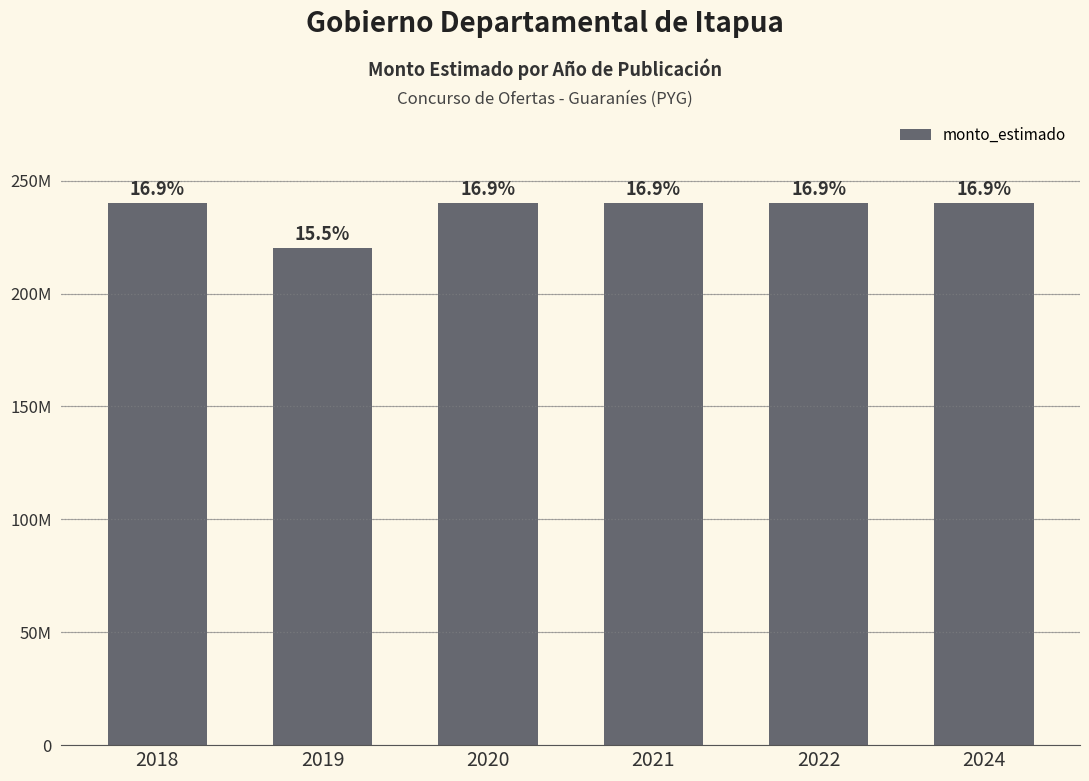

Reading right to left, what are all the values shown in this chart?

2024=240000000	2022=240000000	2021=240000000	2020=240000000	2019=220000000	2018=240000000